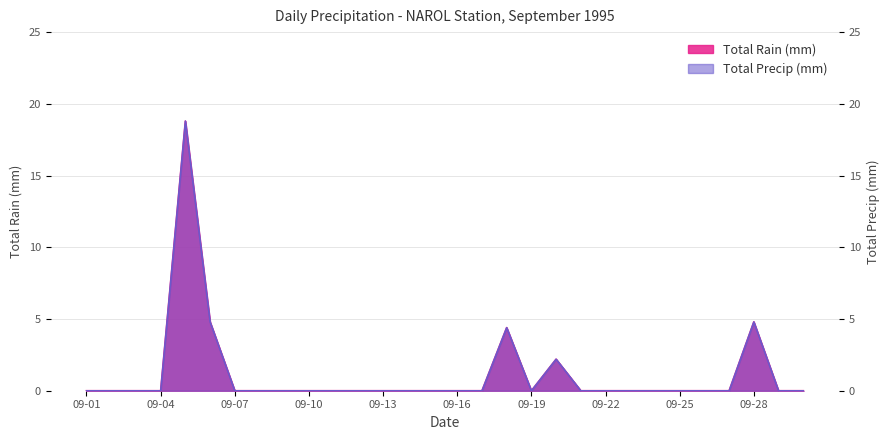

True or false: Total Rain (mm) and Total Precip (mm) intersect in this chart.

False